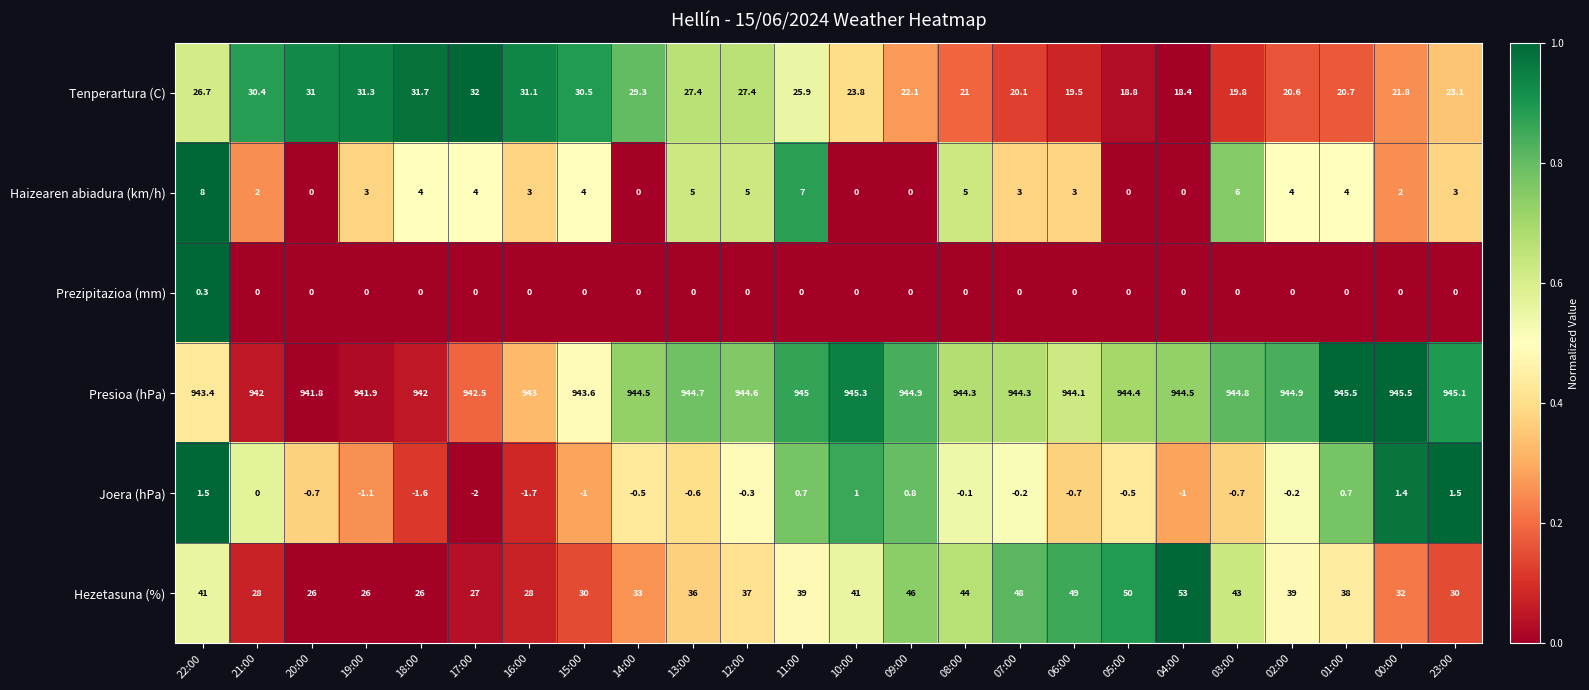

Between 10:00 and 05:00, which series saw the biggest shift?

Hezetasuna (%)